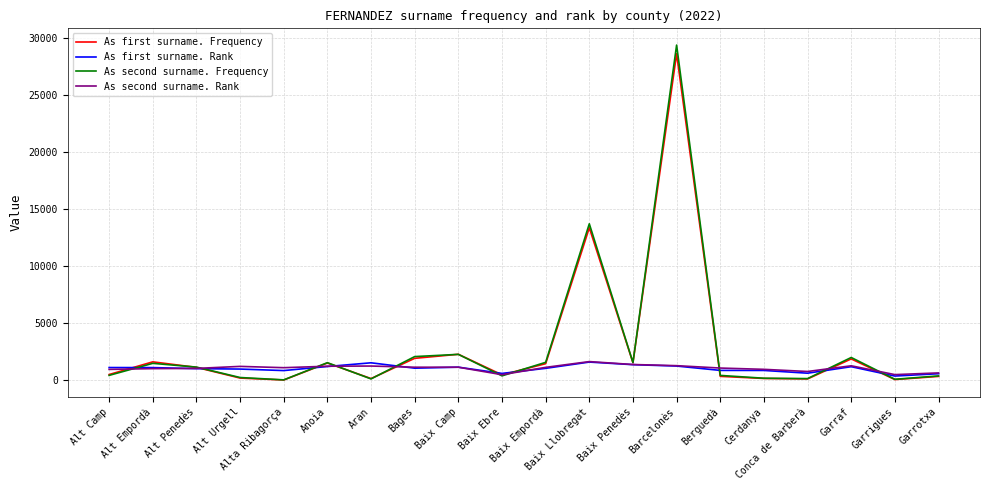

What is the difference between the second highest and minimum values in the As second surname. Rank series?

892